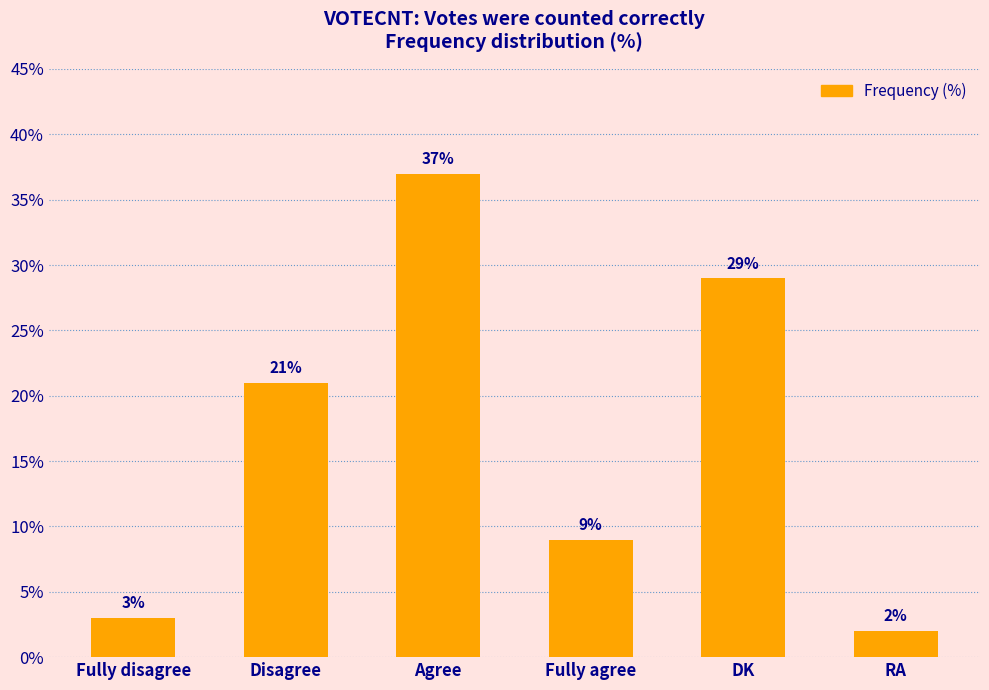

Rank the categories by value from highest to lowest.

Agree, DK, Disagree, Fully agree, Fully disagree, RA